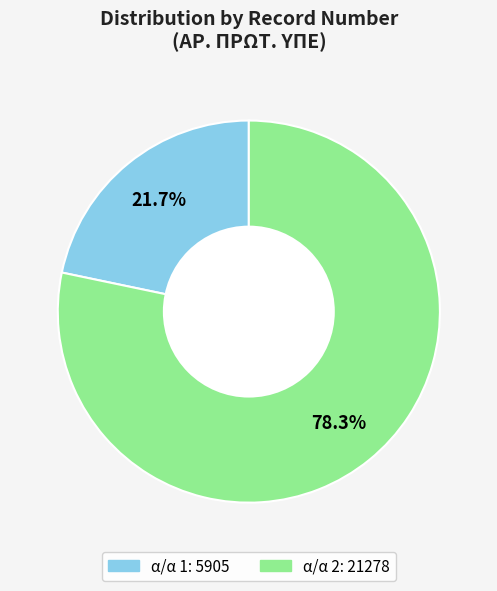

Does any single category account for the majority?

Yes